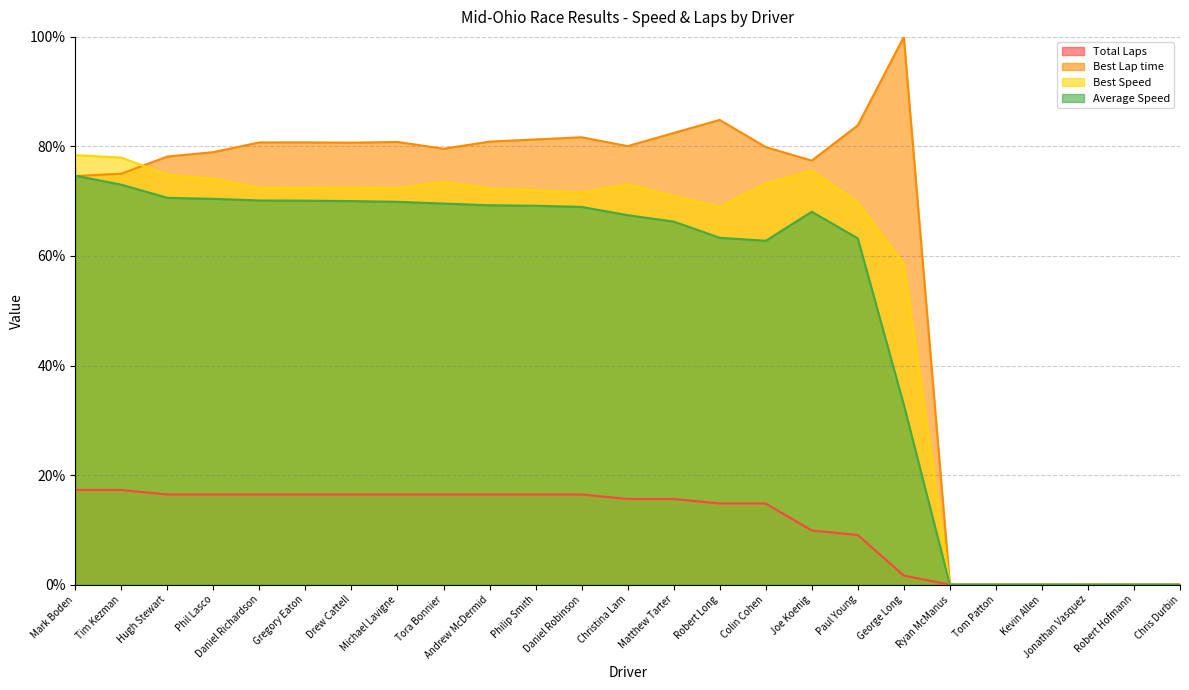

Reading left to right, extract all data points from this chart.

Total Laps: Mark Boden=17.3	Tim Kezman=17.3	Hugh Stewart=16.5	Phil Lasco=16.5	Daniel Richardson=16.5	Gregory Eaton=16.5	Drew Cattell=16.5	Michael Lavigne=16.5	Tora Bonnier=16.5	Andrew McDermid=16.5	Philip Smith=16.5	Daniel Robinson=16.5	Christina Lam=15.6	Matthew Tarter=15.6	Robert Long=14.8	Colin Cohen=14.8	Joe Koenig=9.9	Paul Young=9.1	George Long=1.6	Ryan McManus=0.0	Tom Patton=0.0	Kevin Allen=0.0	Jonathan Vasquez=0.0	Robert Hofmann=0.0	Chris Durbin=0.0
Best Lap time: Mark Boden=74.6	Tim Kezman=75.0	Hugh Stewart=78.2	Phil Lasco=79.0	Daniel Richardson=80.7	Gregory Eaton=80.7	Drew Cattell=80.7	Michael Lavigne=80.8	Tora Bonnier=79.6	Andrew McDermid=80.9	Philip Smith=81.3	Daniel Robinson=81.7	Christina Lam=80.1	Matthew Tarter=82.5	Robert Long=84.8	Colin Cohen=79.9	Joe Koenig=77.4	Paul Young=83.9	George Long=100.0	Ryan McManus=0.0	Tom Patton=0.0	Kevin Allen=0.0	Jonathan Vasquez=0.0	Robert Hofmann=0.0	Chris Durbin=0.0
Best Speed: Mark Boden=78.4	Tim Kezman=78.0	Hugh Stewart=74.8	Phil Lasco=74.1	Daniel Richardson=72.5	Gregory Eaton=72.4	Drew Cattell=72.5	Michael Lavigne=72.4	Tora Bonnier=73.5	Andrew McDermid=72.3	Philip Smith=72.0	Daniel Robinson=71.6	Christina Lam=73.1	Matthew Tarter=70.9	Robert Long=68.9	Colin Cohen=73.2	Joe Koenig=75.6	Paul Young=69.8	George Long=58.5	Ryan McManus=0.0	Tom Patton=0.0	Kevin Allen=0.0	Jonathan Vasquez=0.0	Robert Hofmann=0.0	Chris Durbin=0.0
Average Speed: Mark Boden=74.7	Tim Kezman=73.0	Hugh Stewart=70.6	Phil Lasco=70.4	Daniel Richardson=70.1	Gregory Eaton=70.1	Drew Cattell=70.0	Michael Lavigne=69.9	Tora Bonnier=69.6	Andrew McDermid=69.3	Philip Smith=69.2	Daniel Robinson=69.0	Christina Lam=67.4	Matthew Tarter=66.3	Robert Long=63.3	Colin Cohen=62.8	Joe Koenig=68.1	Paul Young=63.2	George Long=32.8	Ryan McManus=0.0	Tom Patton=0.0	Kevin Allen=0.0	Jonathan Vasquez=0.0	Robert Hofmann=0.0	Chris Durbin=0.0